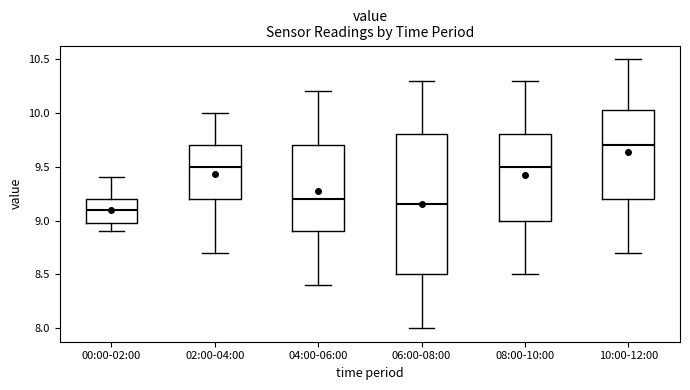

Reading left to right, read every box against the y-axis: the position of its median line, the range the box covers, and the ends of its whiskers. The values are not printed on the chart, so give them approximately, as read against the axis.

00:00-02:00: median 9.10, box 9.00 to 9.20, whiskers 8.90 to 9.40
02:00-04:00: median 9.50, box 9.20 to 9.70, whiskers 8.70 to 10.00
04:00-06:00: median 9.20, box 8.90 to 9.70, whiskers 8.40 to 10.20
06:00-08:00: median 9.15, box 8.50 to 9.80, whiskers 8.00 to 10.30
08:00-10:00: median 9.50, box 9.00 to 9.80, whiskers 8.50 to 10.30
10:00-12:00: median 9.70, box 9.20 to 10.05, whiskers 8.70 to 10.50